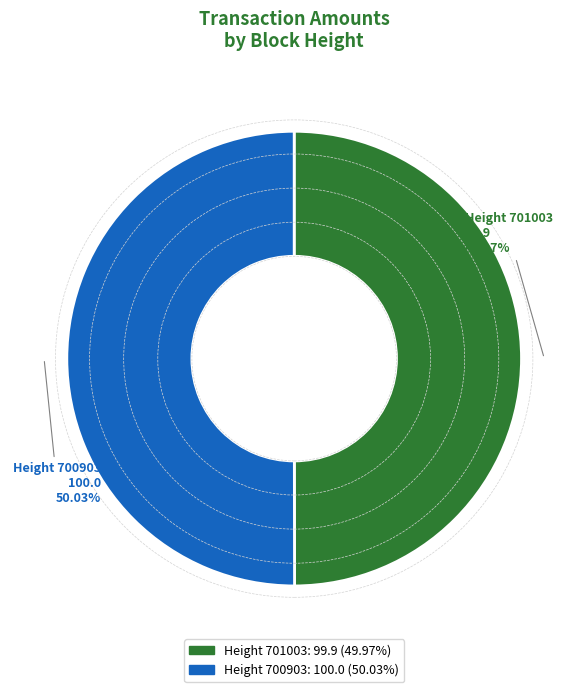

What is the ratio of the value at Height 701003: 99.9 (49.97%) to the value at Height 700903: 100.0 (50.03%)?

1.0